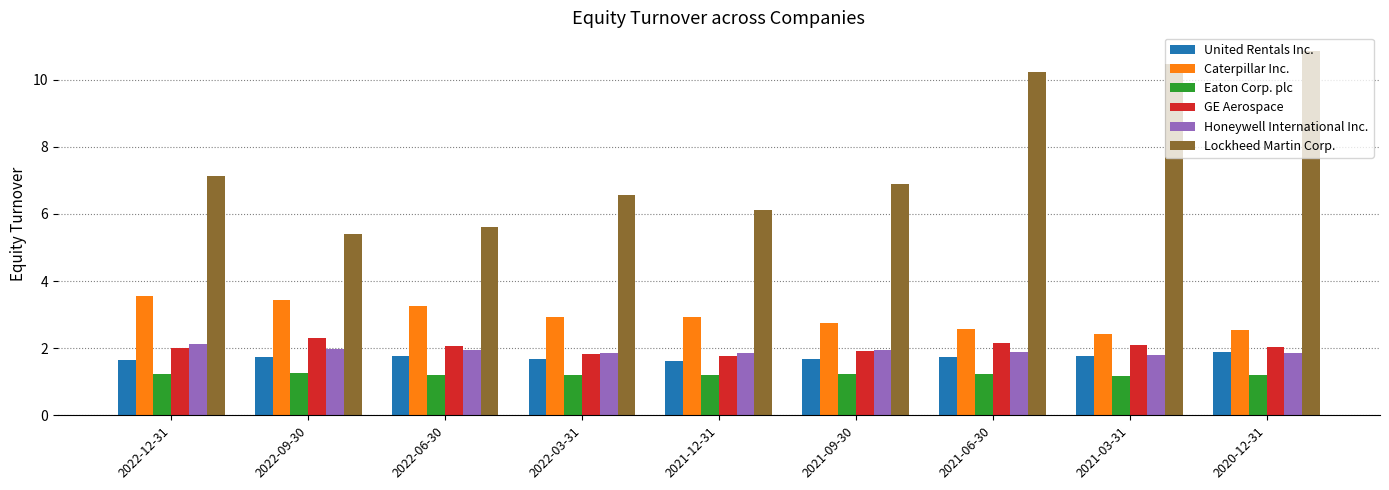

Where is Lockheed Martin Corp. nearest to the value 8?

2022-12-31